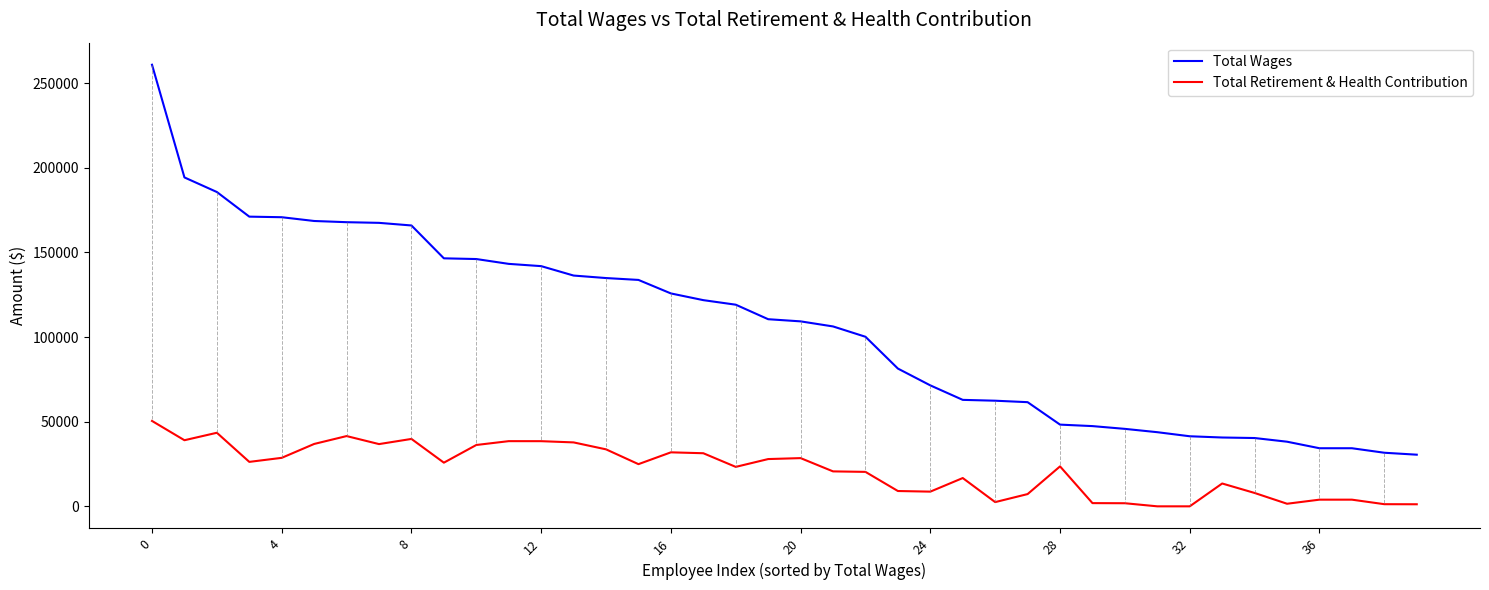

Which series has the largest range (max minus min)?

Total Wages